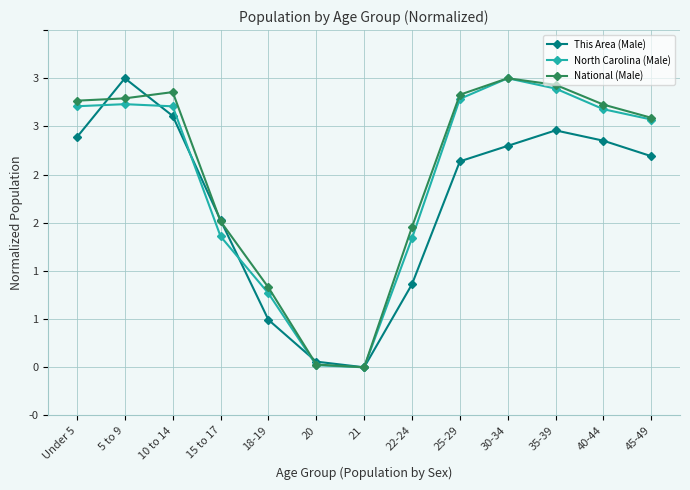

Is this an area chart (filled region under the line)?

No